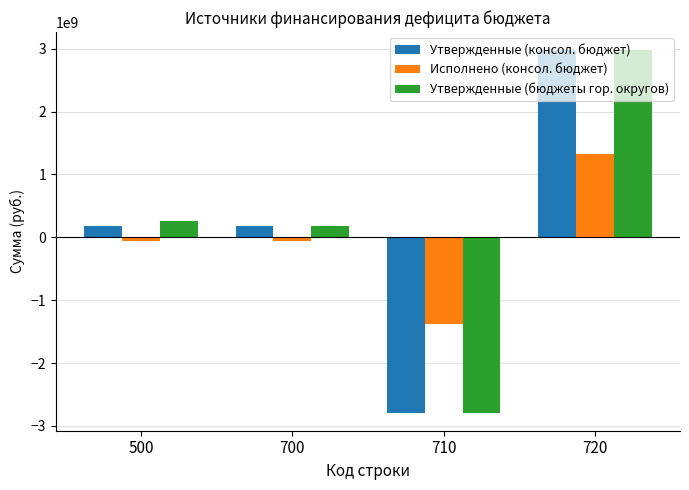

What is the smallest value displayed?

-2787823600.0